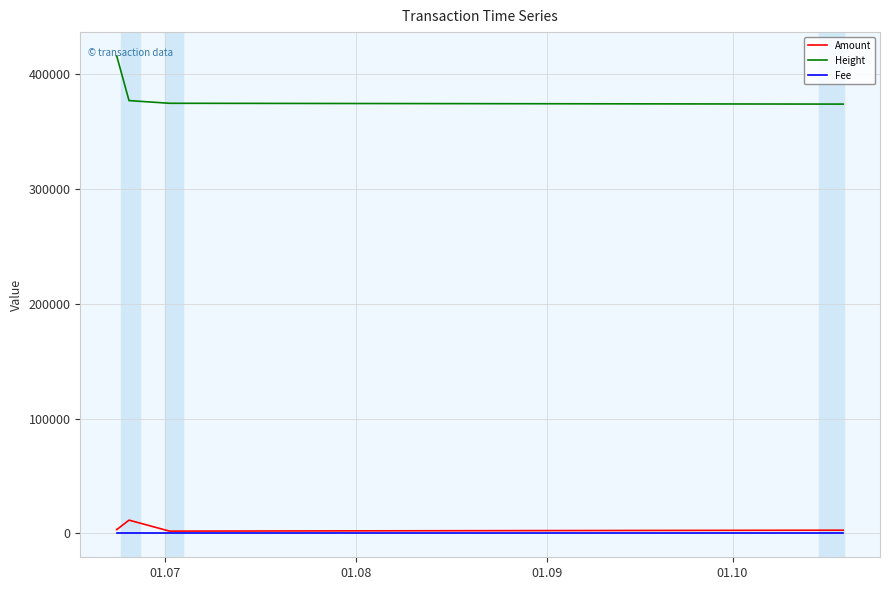

Is this an area chart (filled region under the line)?

No